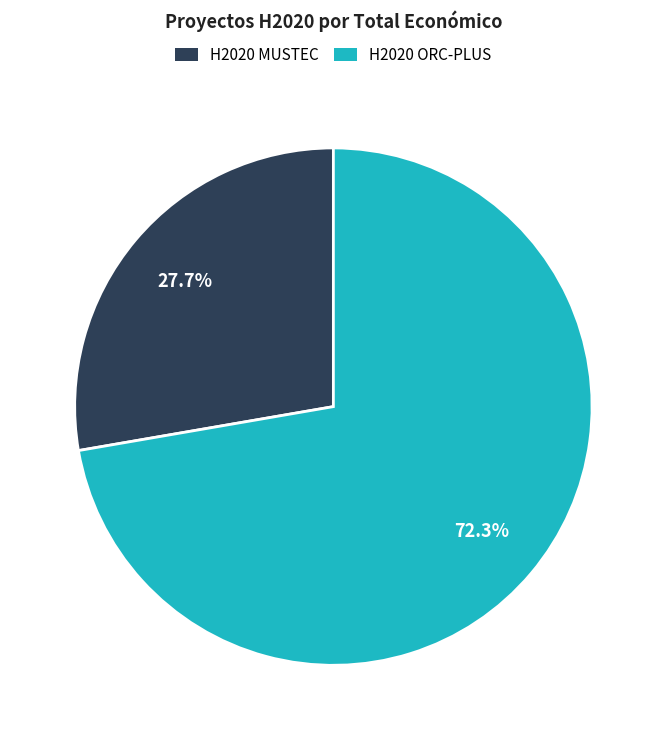

Does any single category account for the majority?

Yes